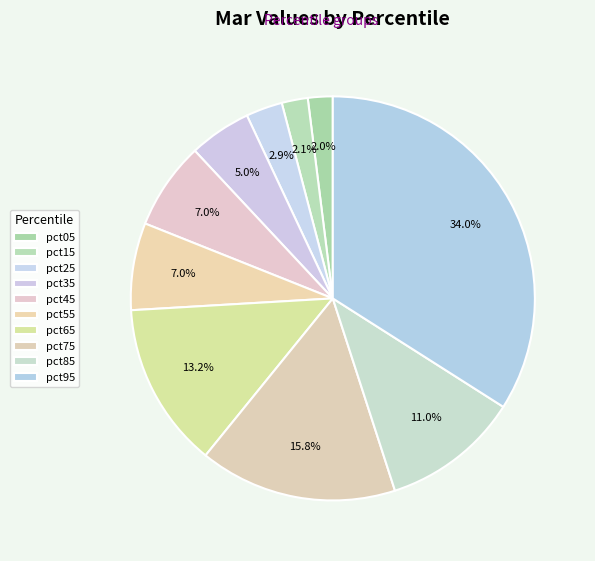

Which has a higher value, pct55 or pct95?

pct95